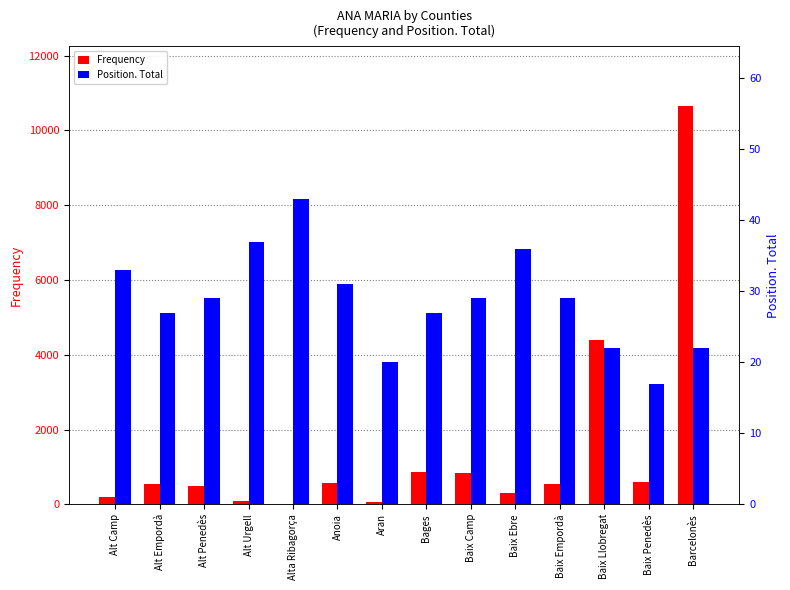

At which label does Position. Total reach its peak?

Alta Ribagorça